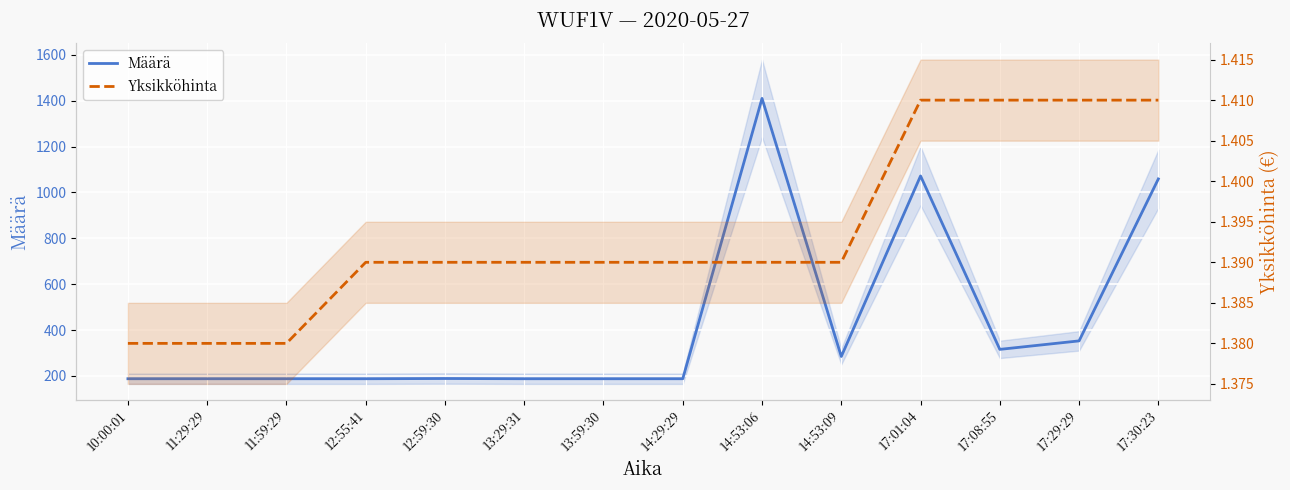

List the labels in order of Määrä value, largest first.

14:53:06, 17:01:04, 17:30:23, 17:29:29, 17:08:55, 14:53:09, 12:59:30, 10:00:01, 11:29:29, 11:59:29, 12:55:41, 13:29:31, 13:59:30, 14:29:29